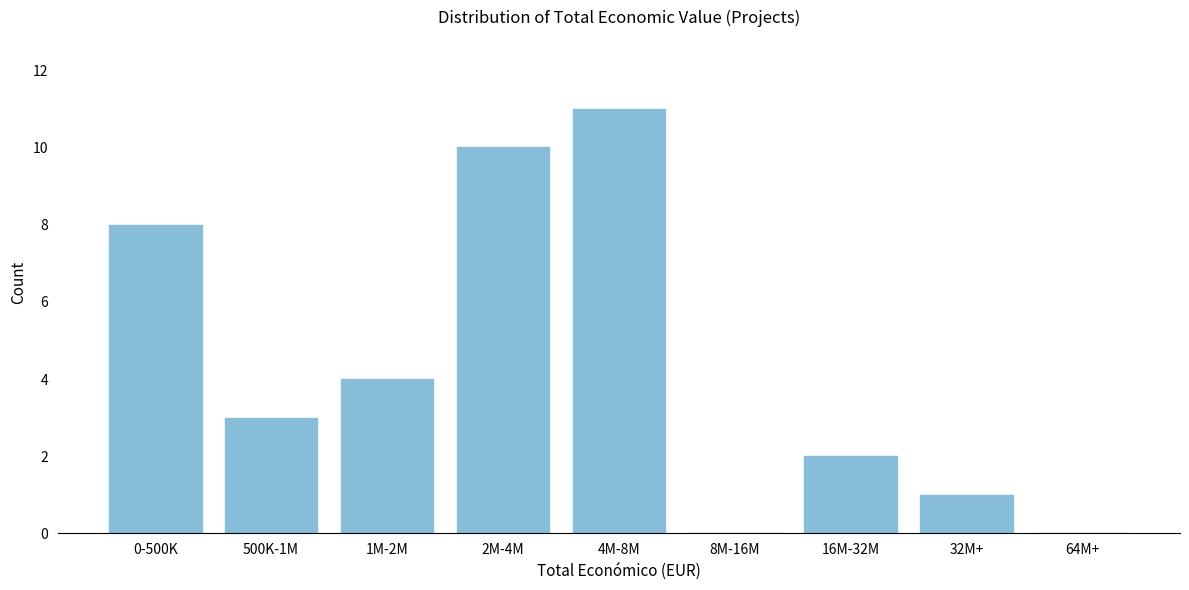

Reading left to right, extract all data points from this chart.

0-500K=8	500K-1M=3	1M-2M=4	2M-4M=10	4M-8M=11	8M-16M=0	16M-32M=2	32M+=1	64M+=0